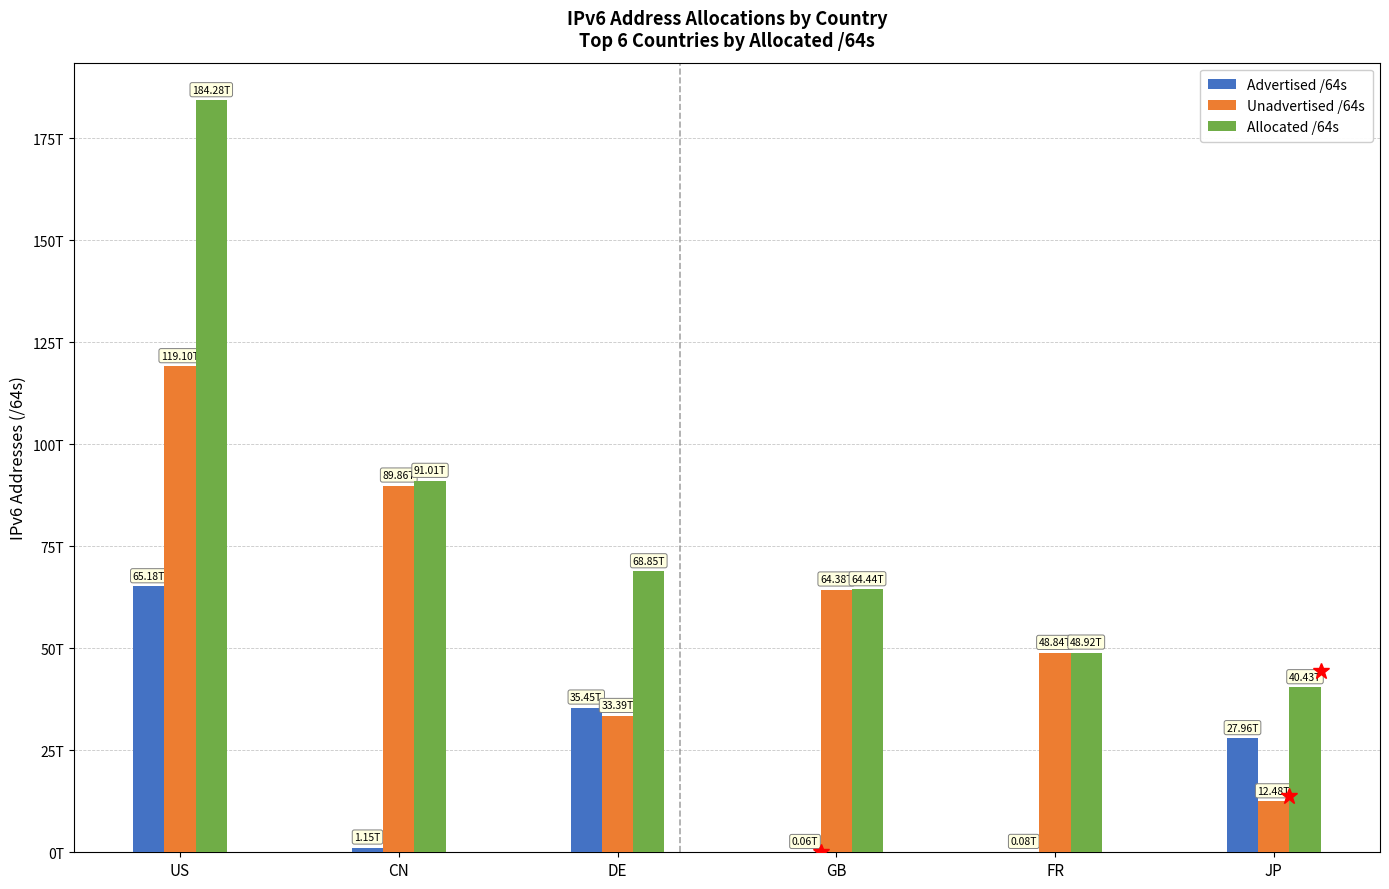

Rank the series by their average value, from highest to lowest.

Allocated /64s, Unadvertised /64s, Advertised /64s